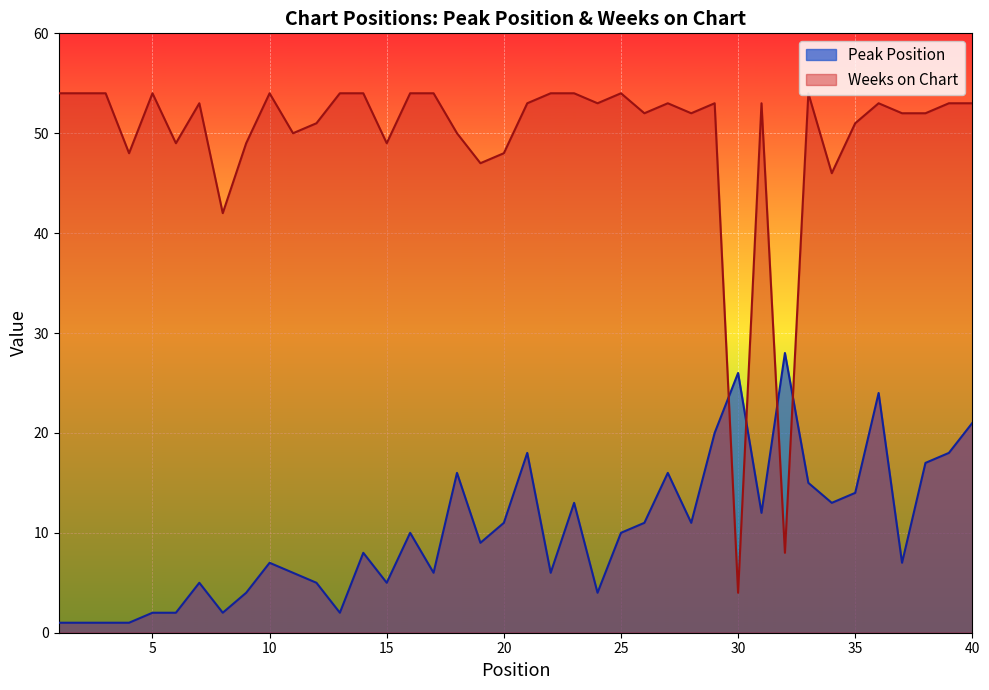

What are all the series names shown in the legend?

Peak Position, Weeks on Chart